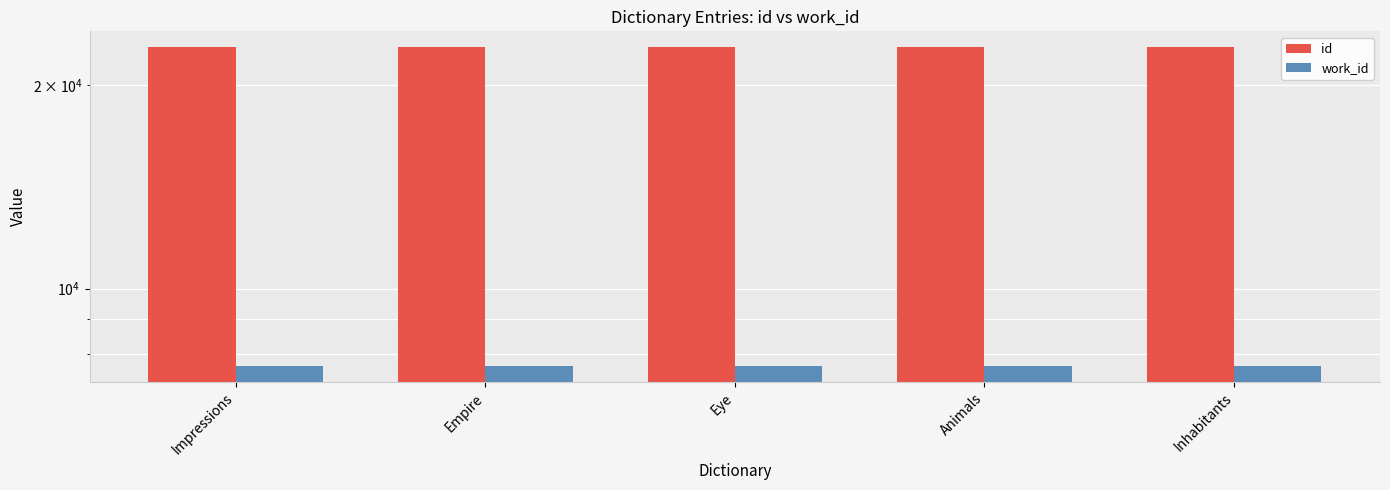

Which series has the largest range (max minus min)?

id